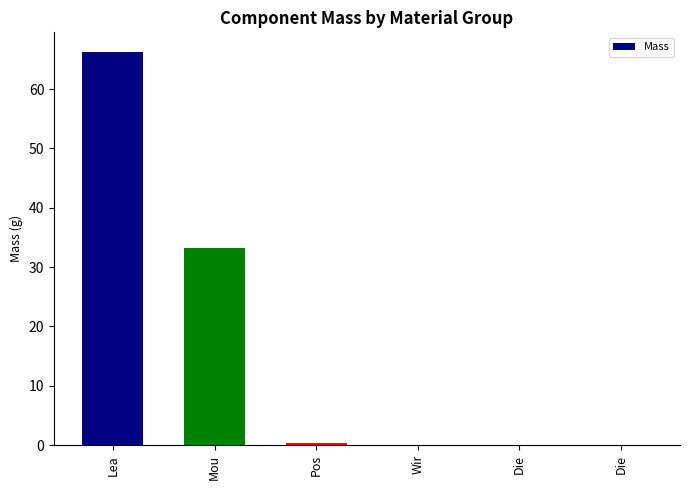

Are the bars horizontal?

No